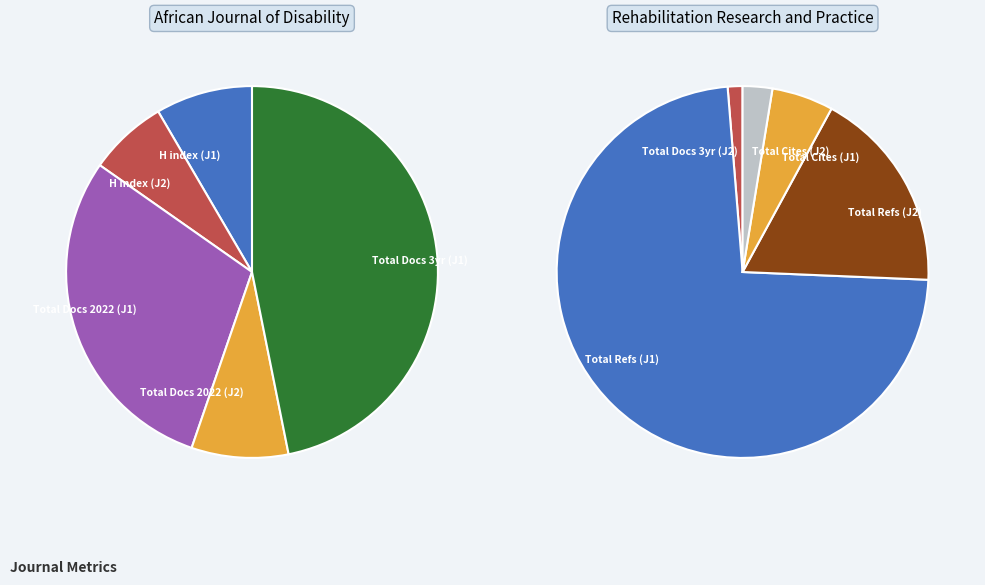

Combined, do Rehabilitation Research and Practice and African Journal of Disability account for over 50%?

Yes